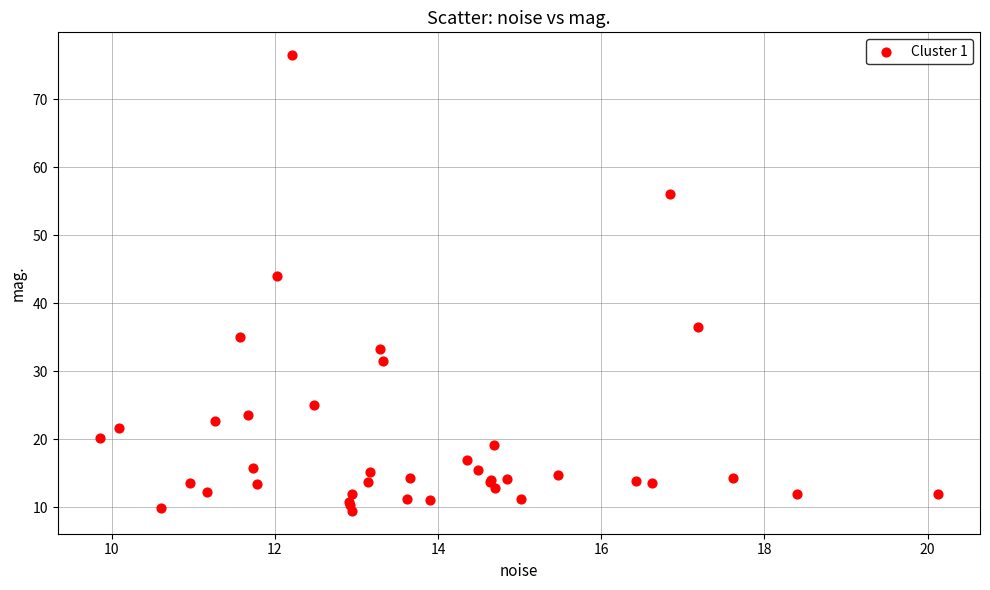

What Y value in the scatter plot is closest to 42?

44.0